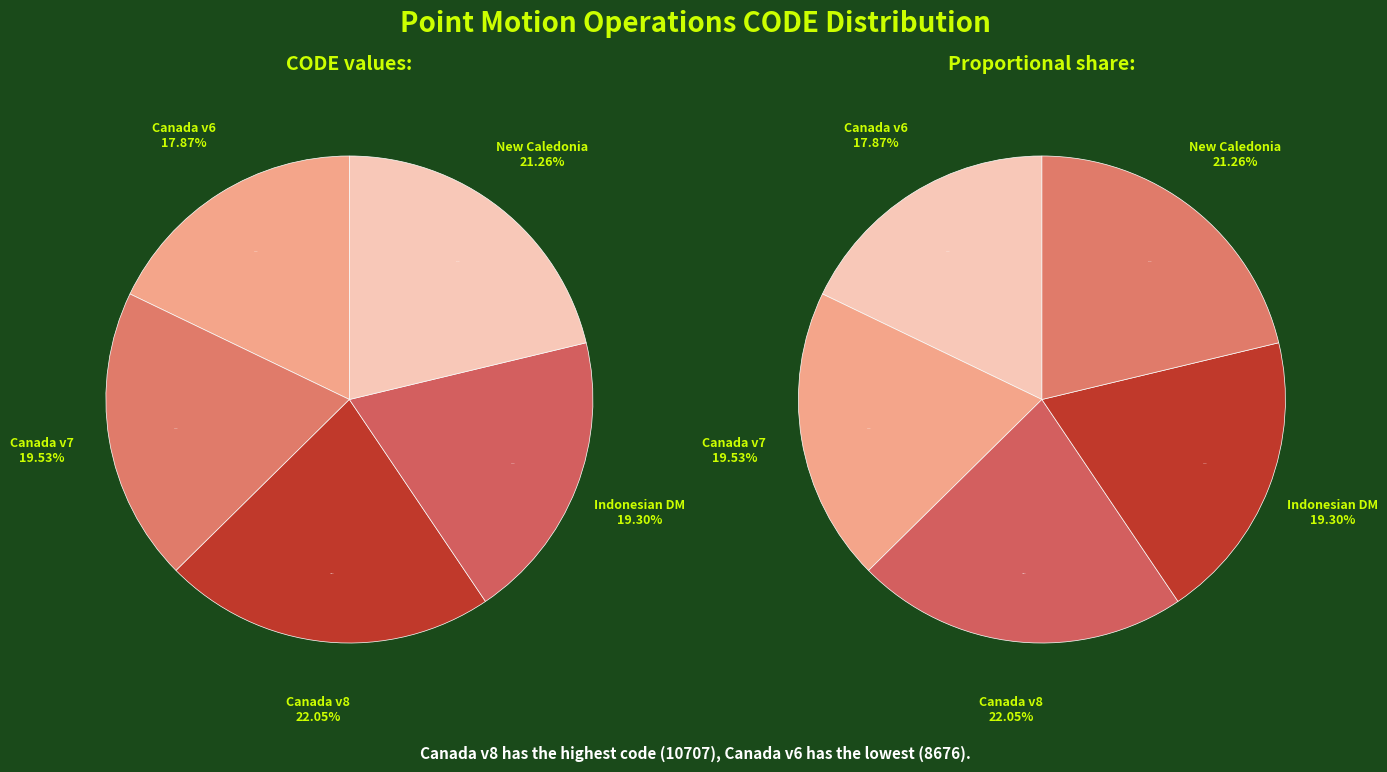

Rank the categories by value from highest to lowest.

Canada velocity grid v8, New Caledonia velocity model 2015, Canada velocity grid v7, Indonesian Deformation Model 2020, Canada velocity grid v6